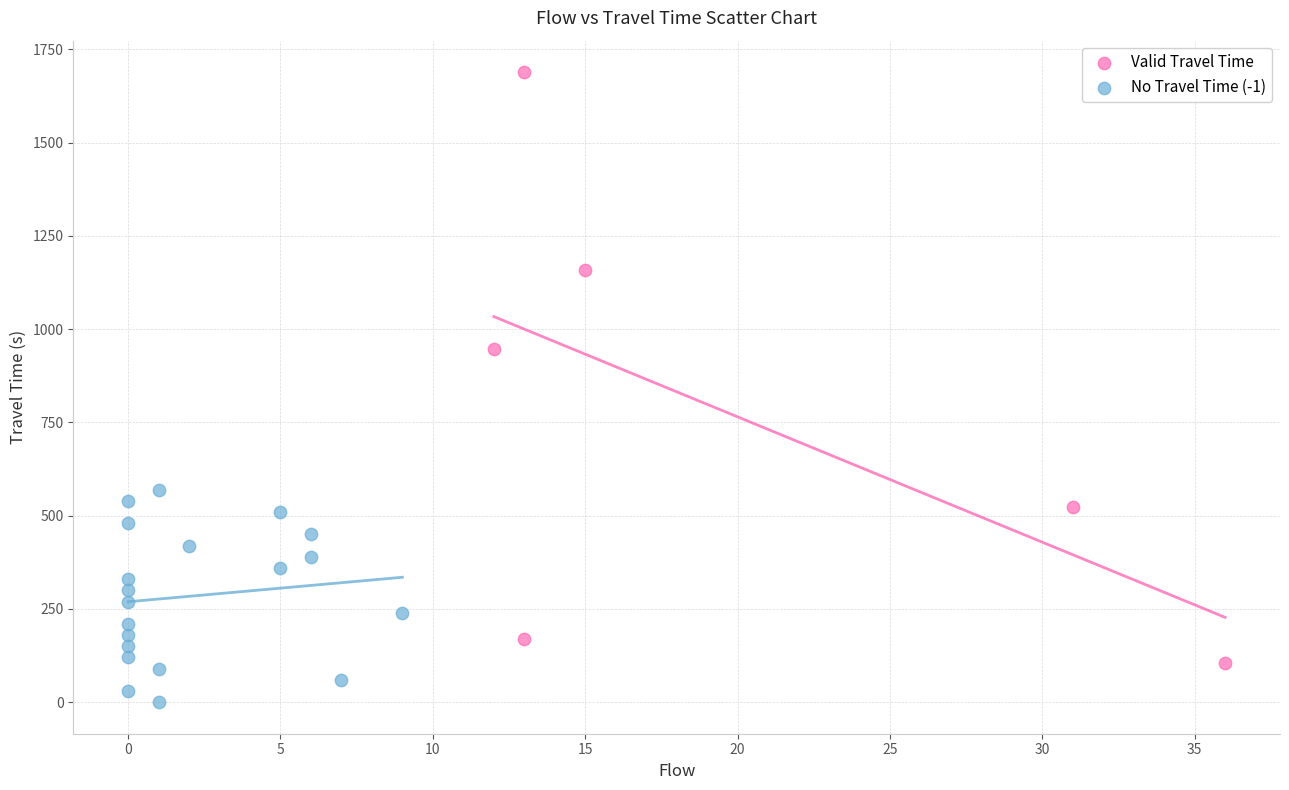

Which series has the widest spread of Y values?

Valid Travel Time